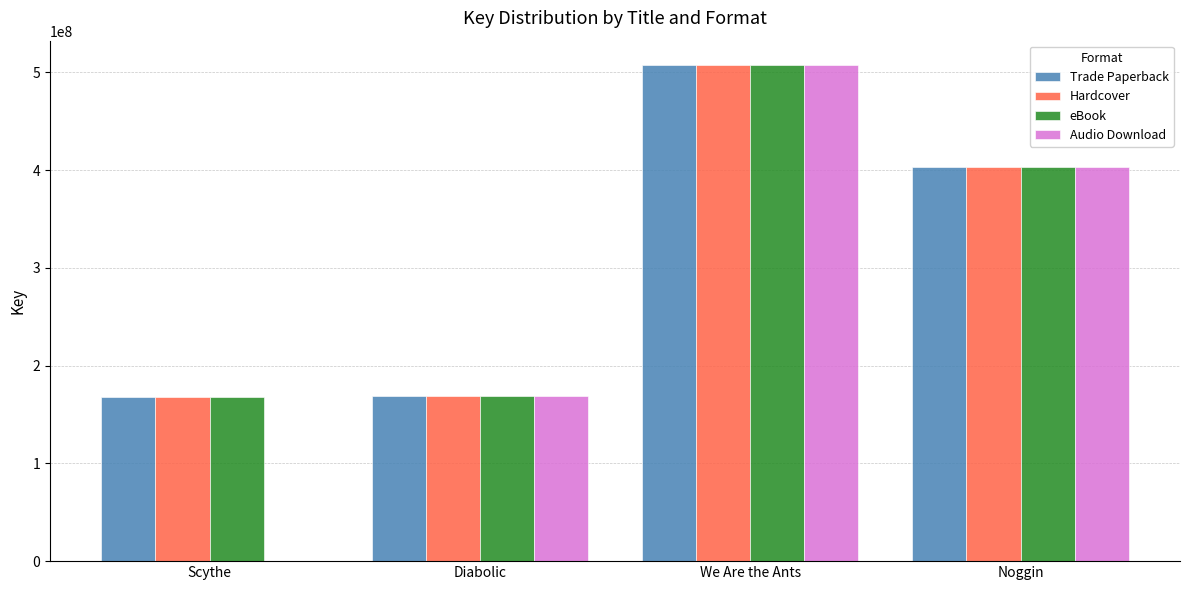

Is it true that Hardcover equals 686534753 at Noggin?

False